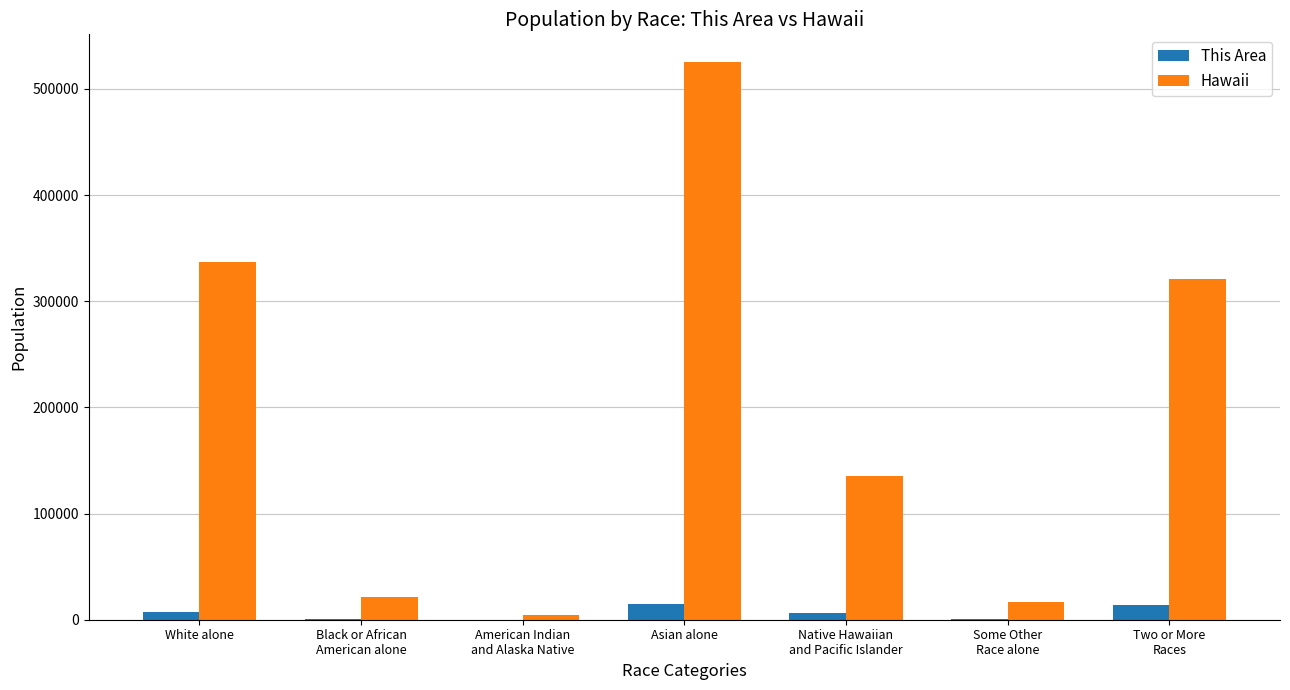

What is the total value across all series at Asian alone?

539911